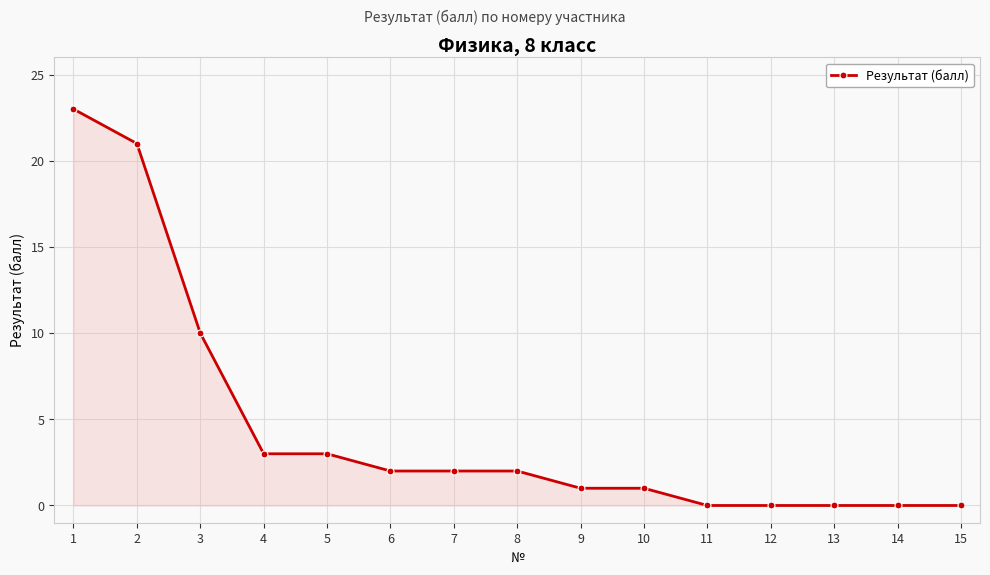

What is the greatest value displayed?

23